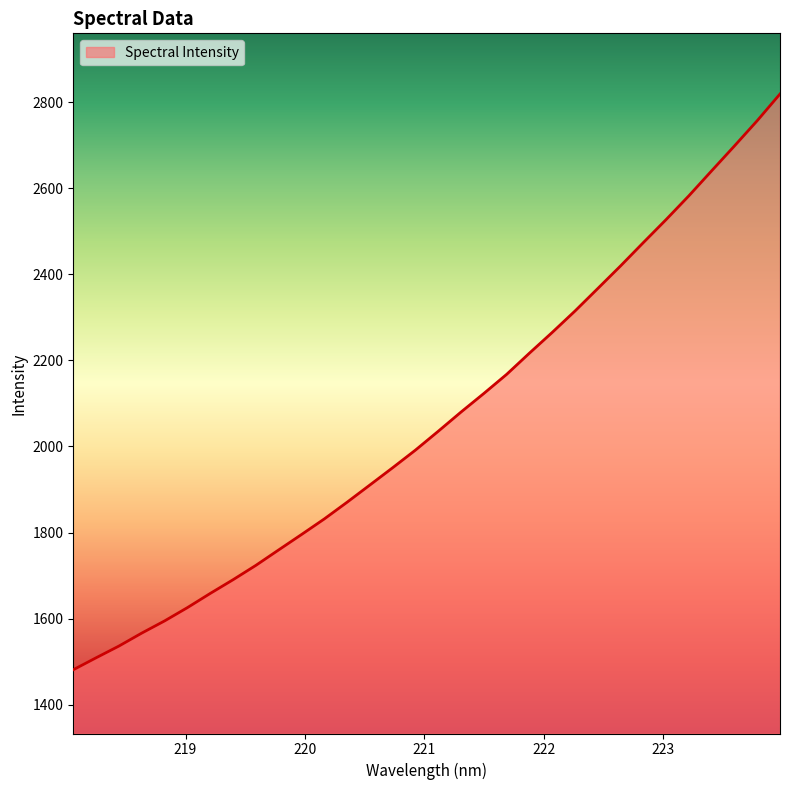

What is the maximum value shown in the chart?

2818.9